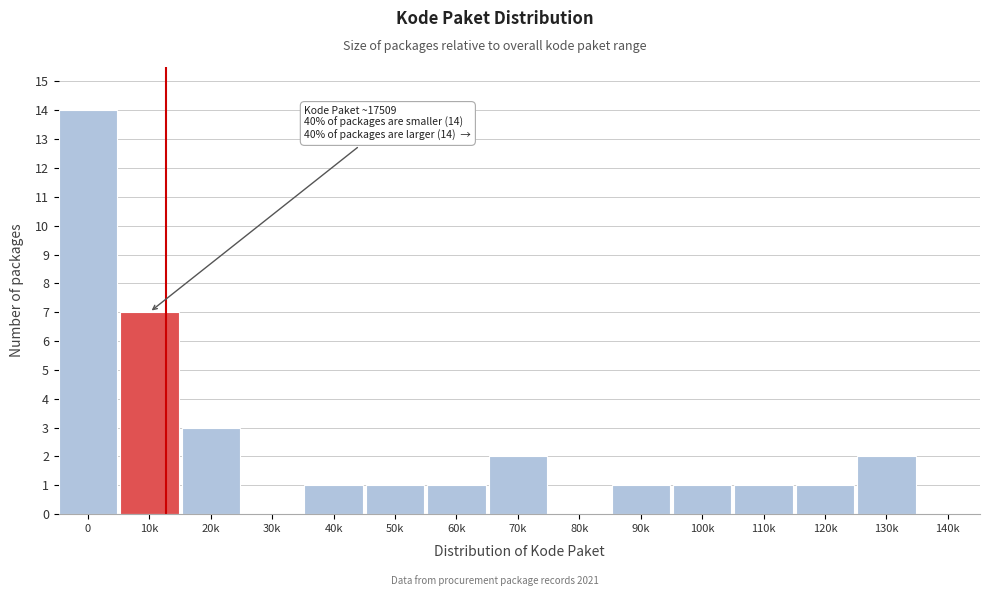

Reading left to right, extract all data points from this chart.

0=14	10k=7	20k=3	30k=0	40k=1	50k=1	60k=1	70k=2	80k=0	90k=1	100k=1	110k=1	120k=1	130k=2	140k=0